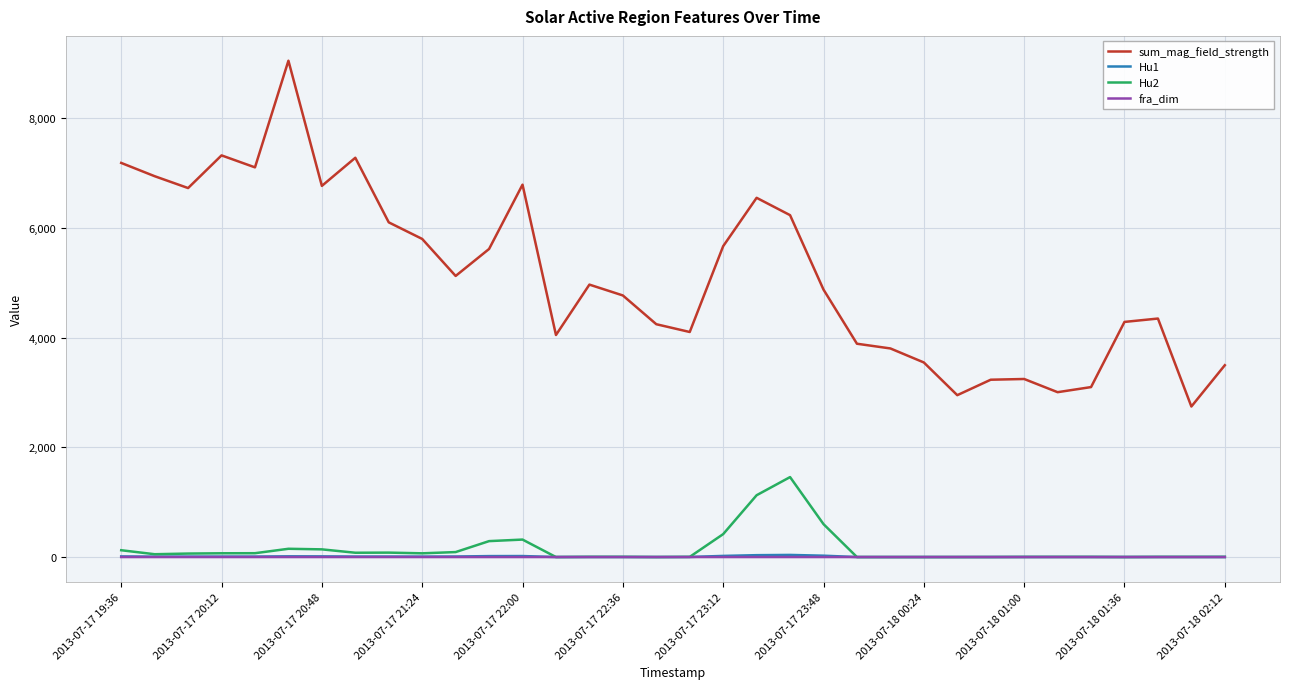

Which series has the largest total across all categories?

sum_mag_field_strength